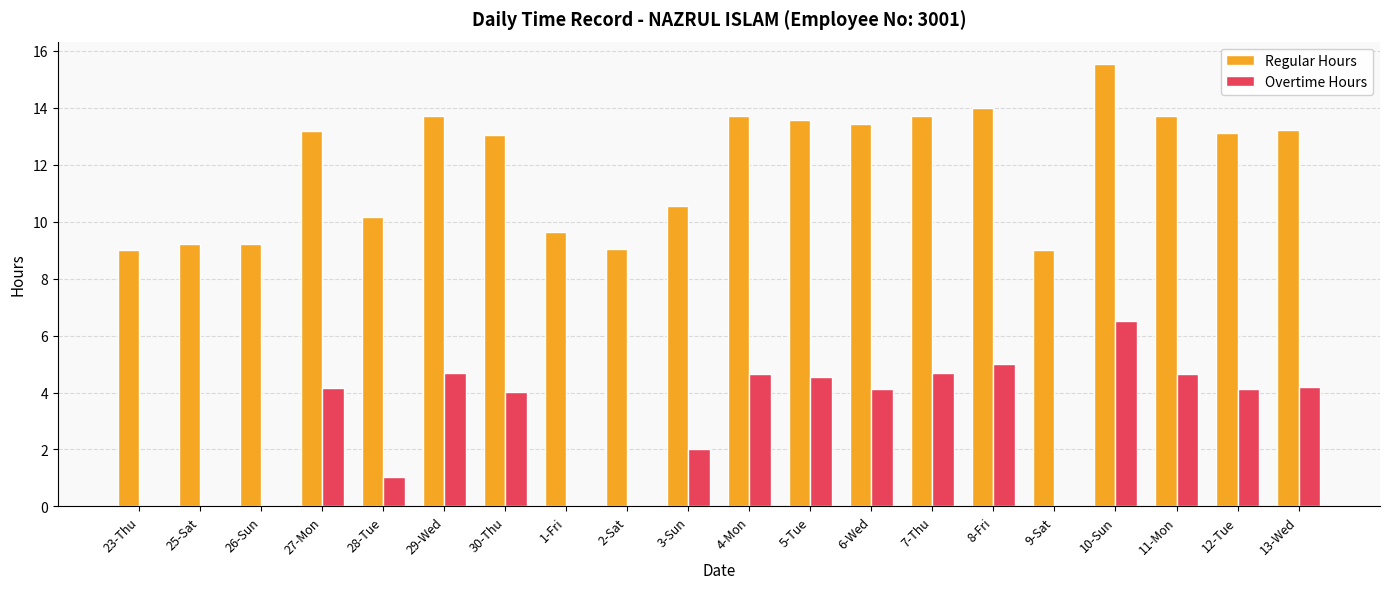

True or false: Overtime Hours has a value of 4.2 at 13-Wed.

True